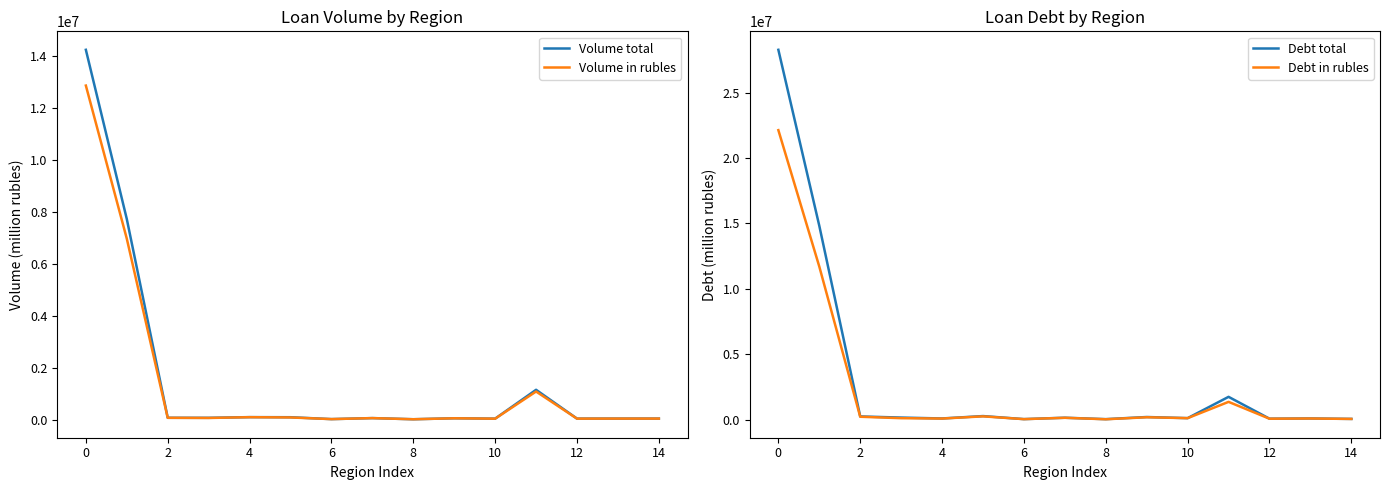

The Debt in rubles series shows 27229 at 8. True or false?

True